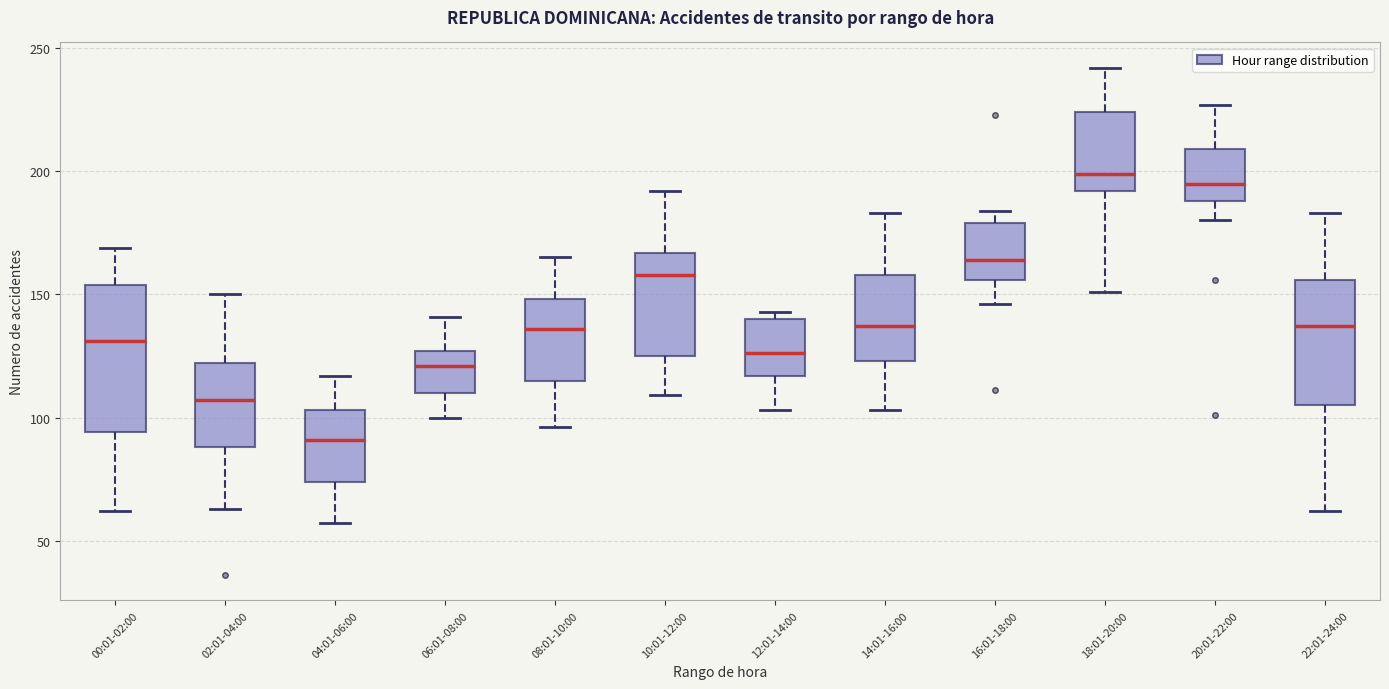

Which box has the lowest median line?

04:01-06:00